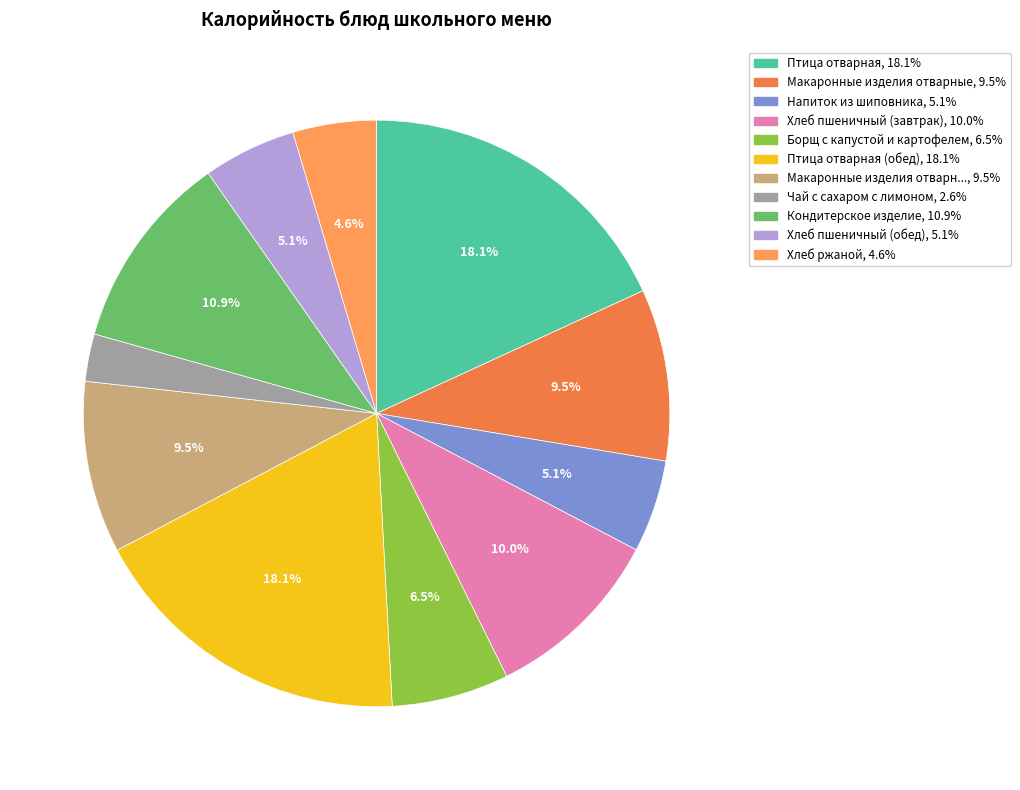

Is there a majority slice in this chart?

No